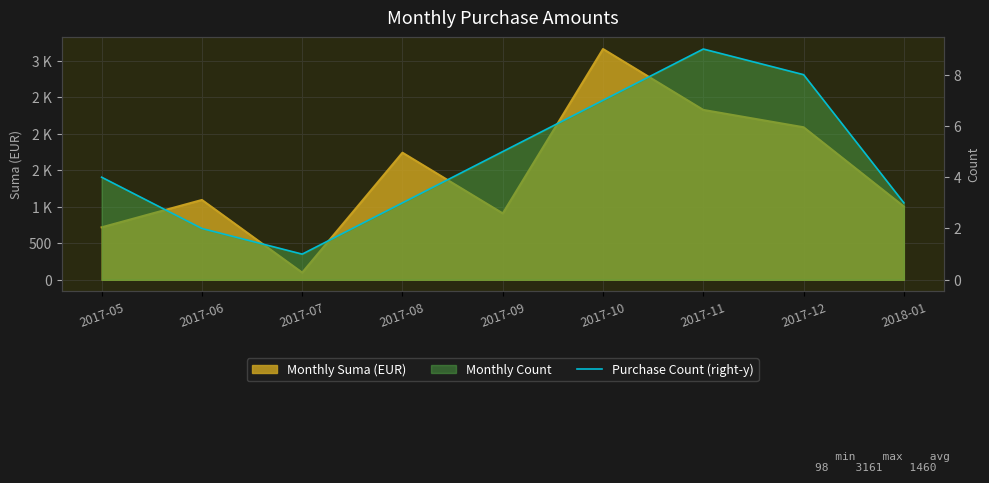

Approximately how many times larger is the value at 2017-08 compared to 2017-07?

3.0